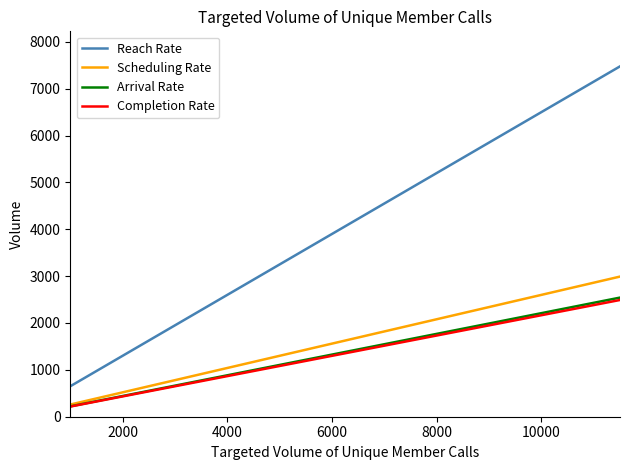

True or false: Reach Rate and Arrival Rate intersect in this chart.

False